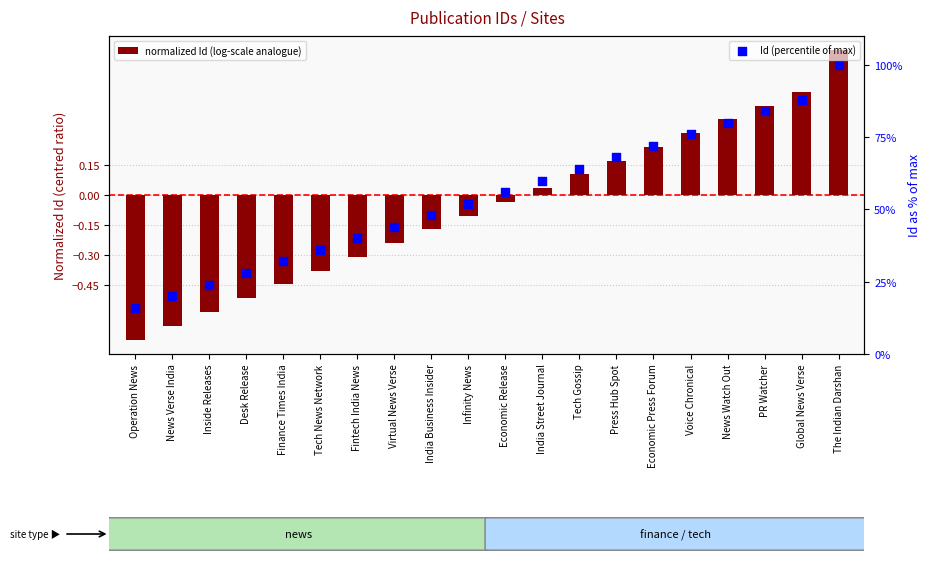

At which category is the sum across all series the highest?

The Indian Darshan